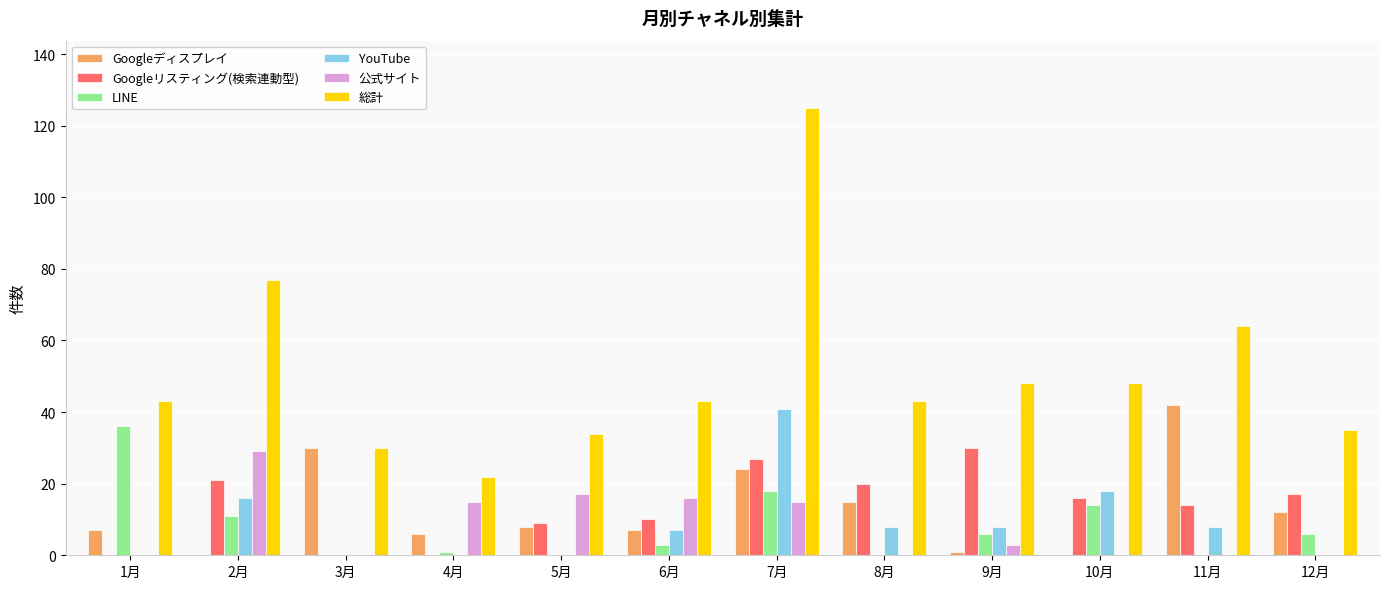

Which series changed the most between 7月 and 10月?

総計